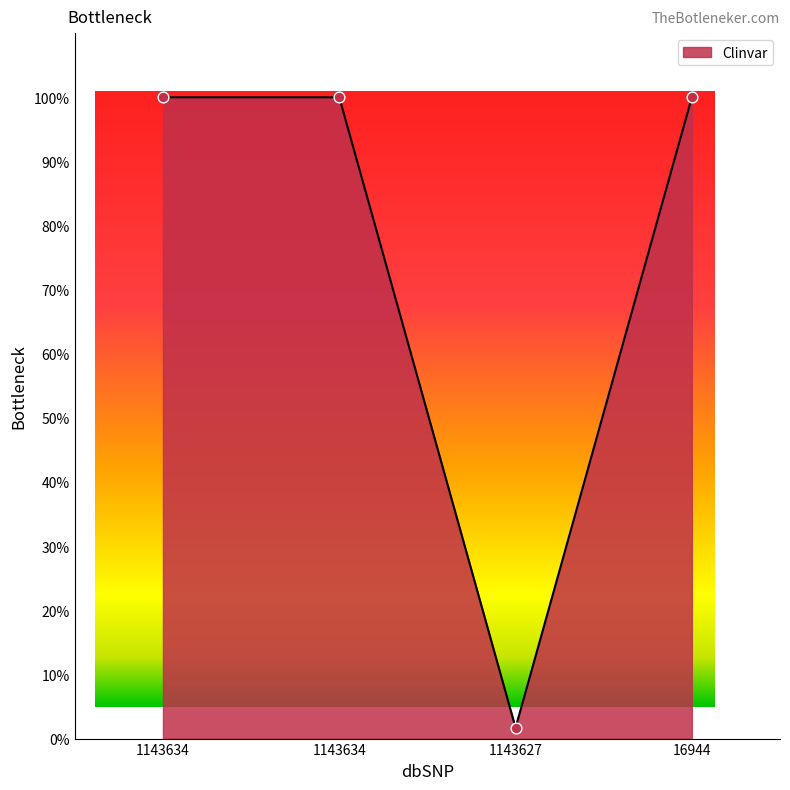

Which has a higher value, 1143627 or 1143634?

1143634